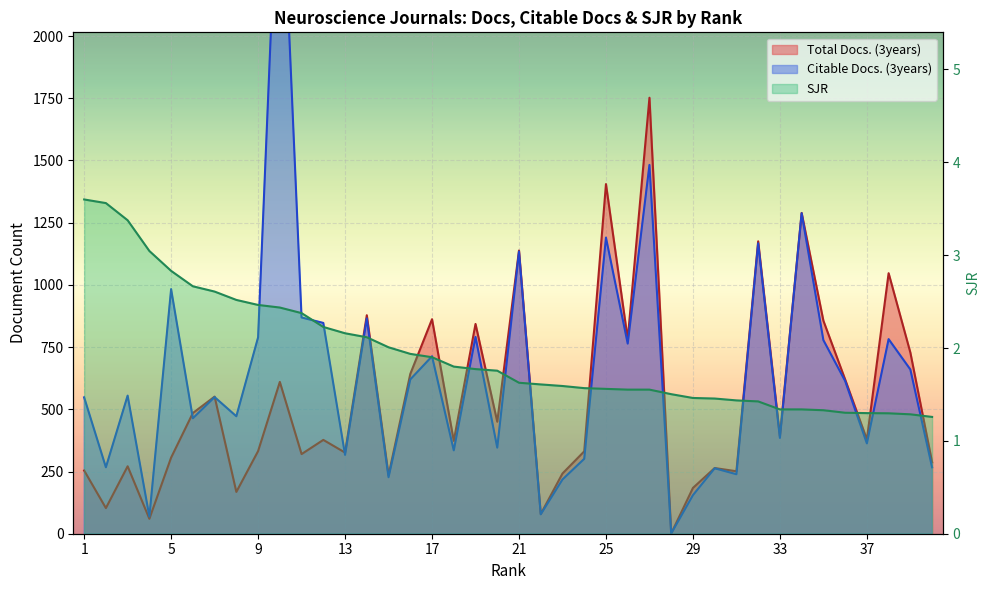

True or false: SJR has more than 2 points higher than both neighbors.

False